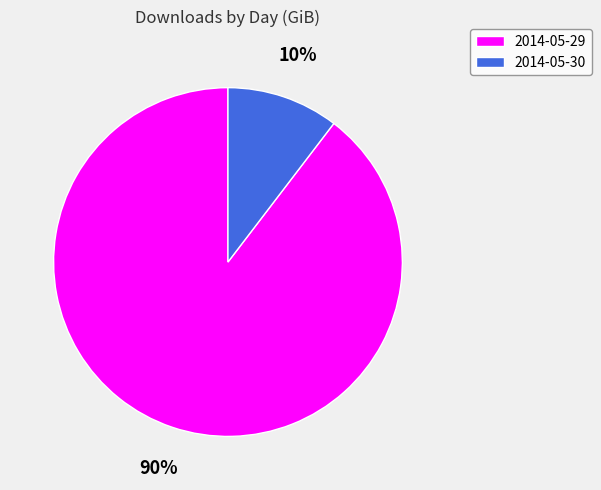

Approximately how many times larger is the value at 2014-05-30 compared to 2014-05-29?

0.1